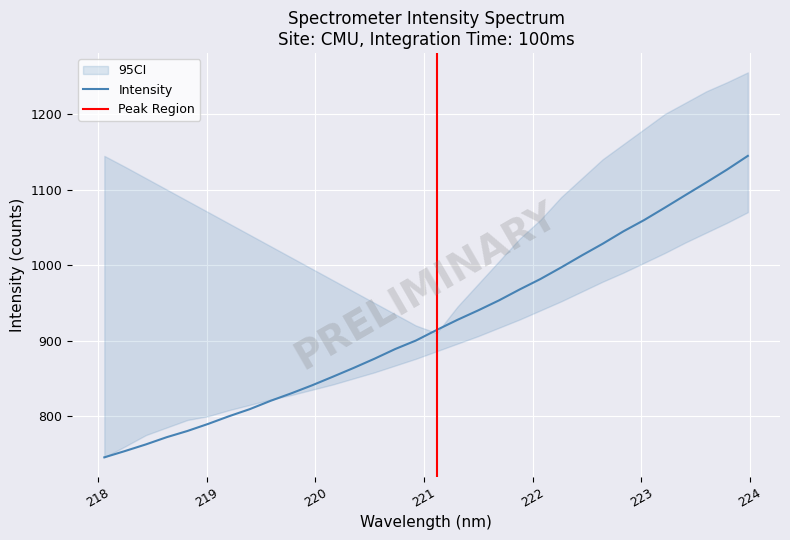

What is the change in value from 218.8244 to 221.1174?

+133.6